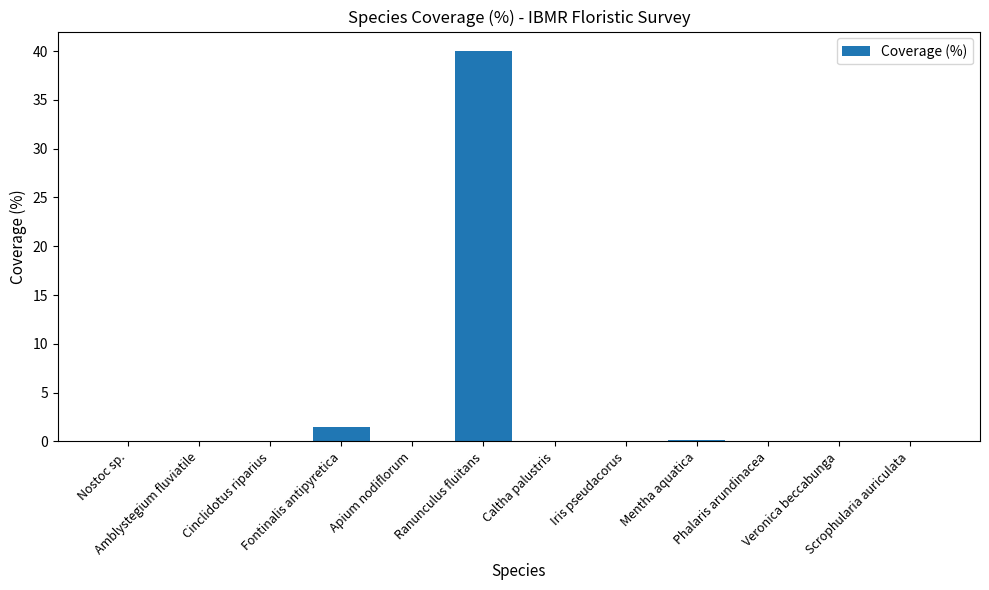

What is the maximum value shown in the chart?

40.0